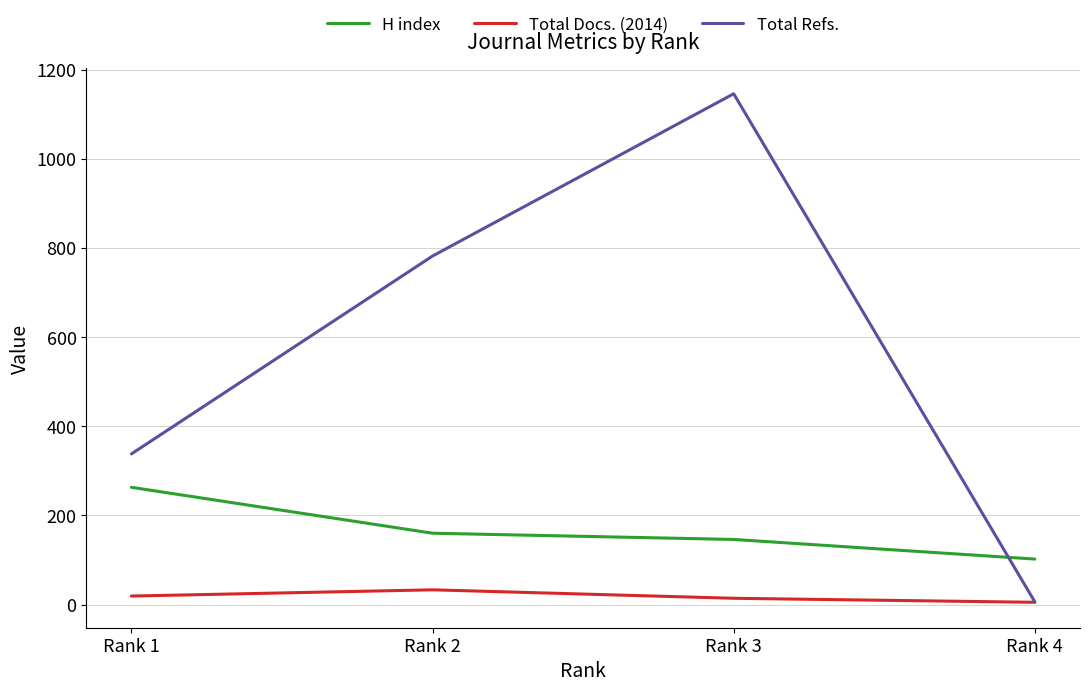

What is the maximum value for Total Docs. (2014)?

33